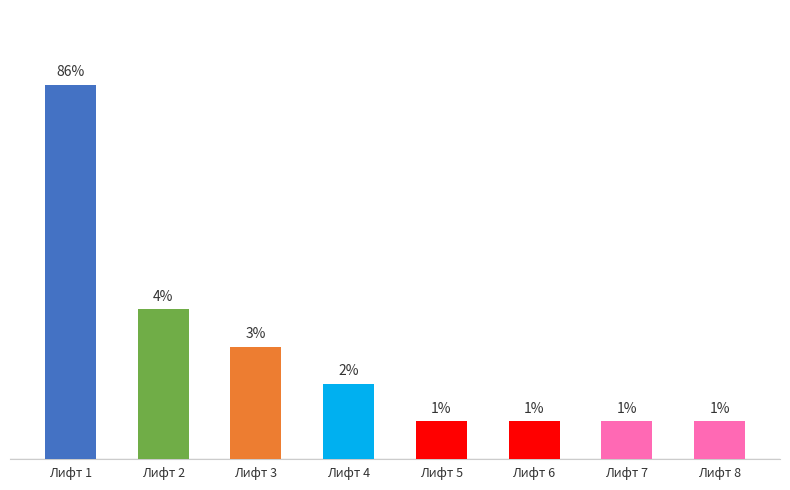

Which label corresponds to the largest value in the chart?

Лифт 1